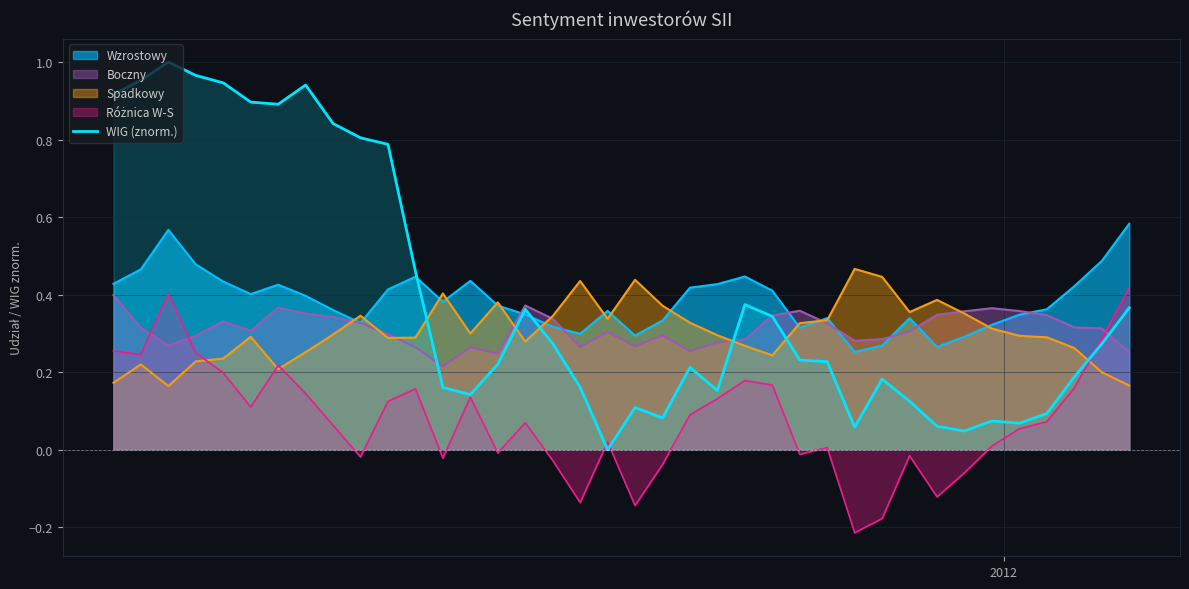

How many points are lower than both their immediate neighbors (excluding endpoints)?

8